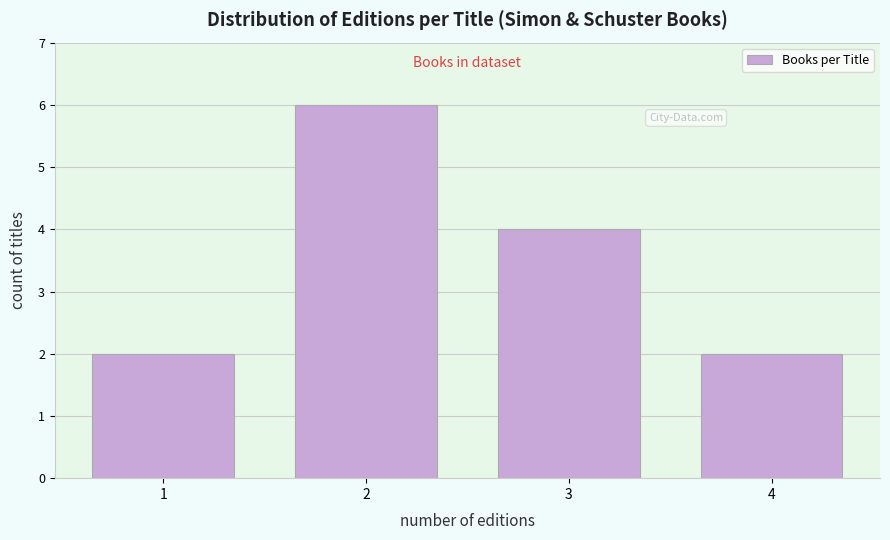

Reading left to right, transcribe all the data shown in this chart.

2	6	4	2